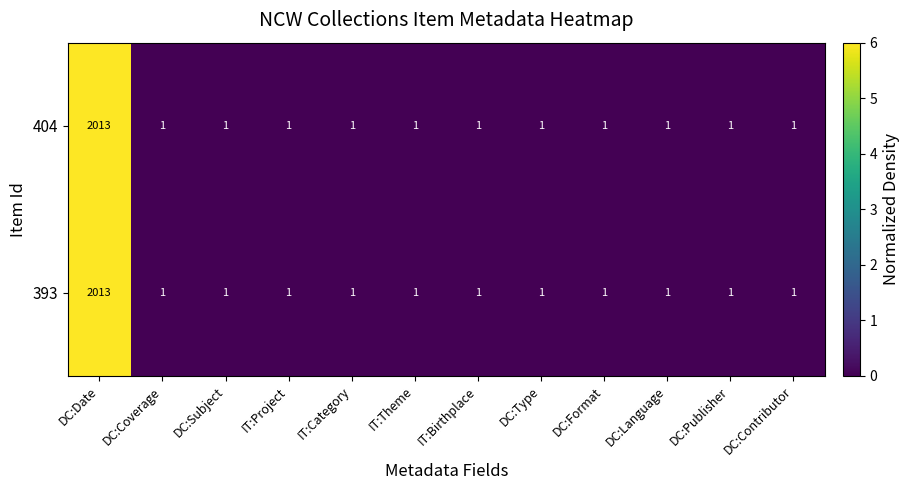

At which label does 404 reach its peak?

DC:Date